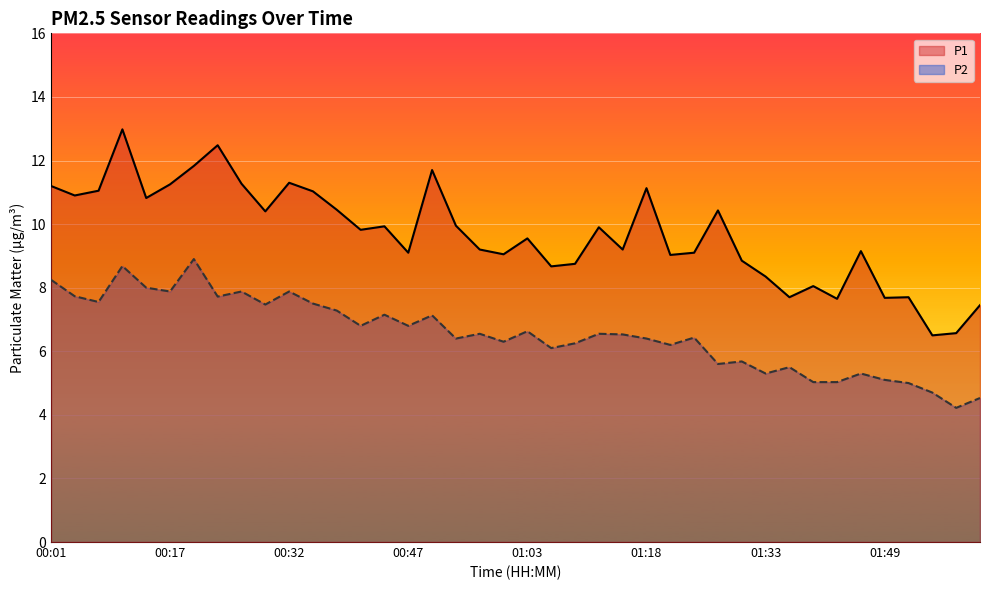

What is the spread (max minus min) of values at 01:21?

2.8